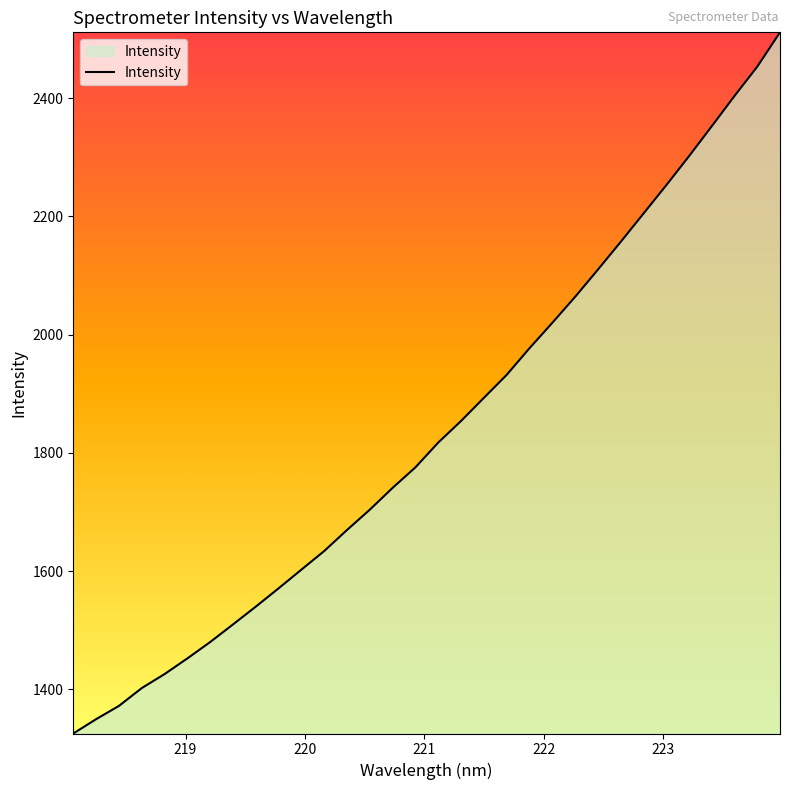

What is the difference between the maximum and minimum values?

1185.9